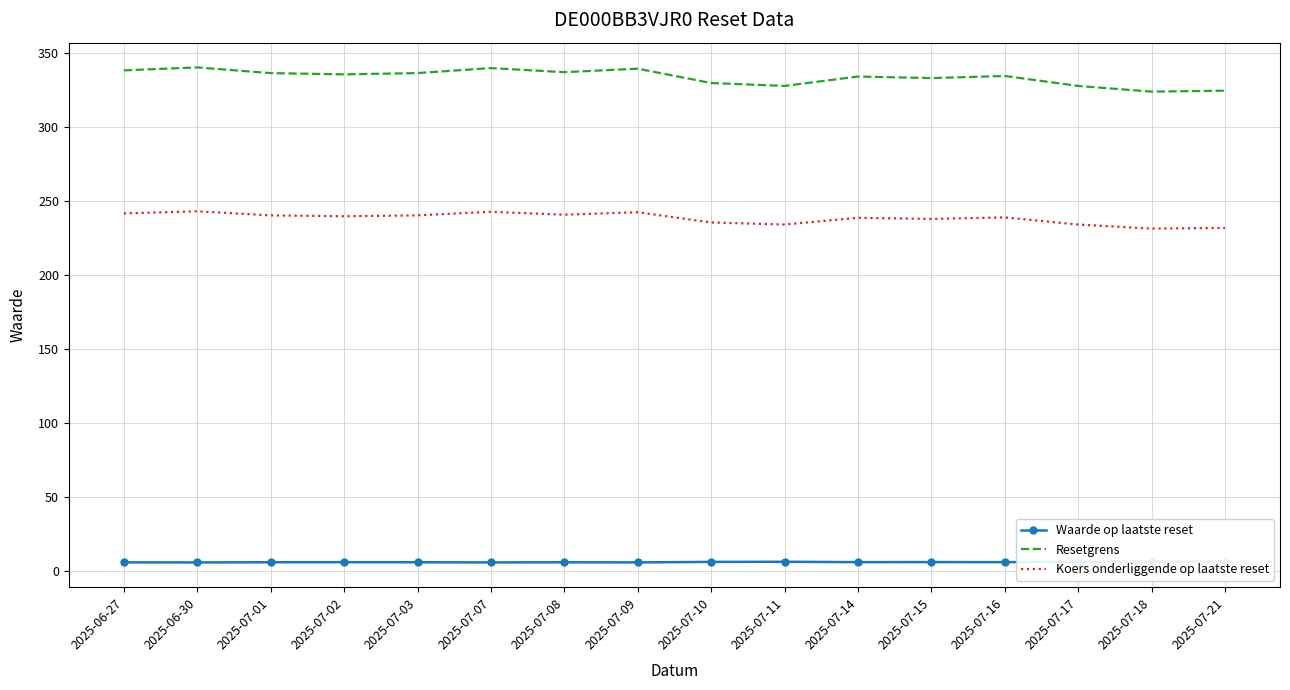

What is the value of the Waarde op laatste reset point at the 3rd from the left?

5.9